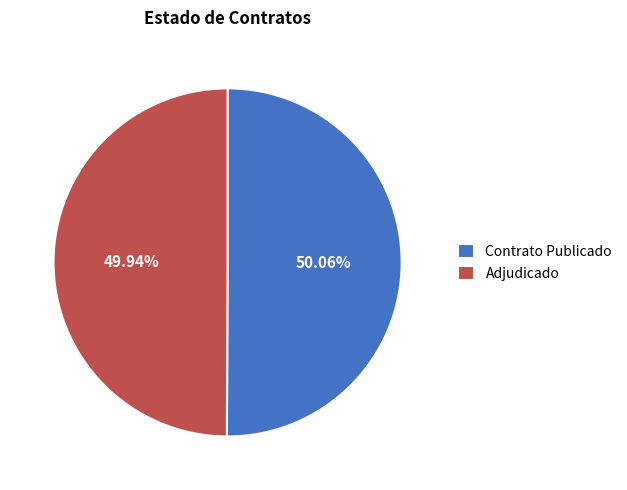

Is there a majority slice in this chart?

Yes